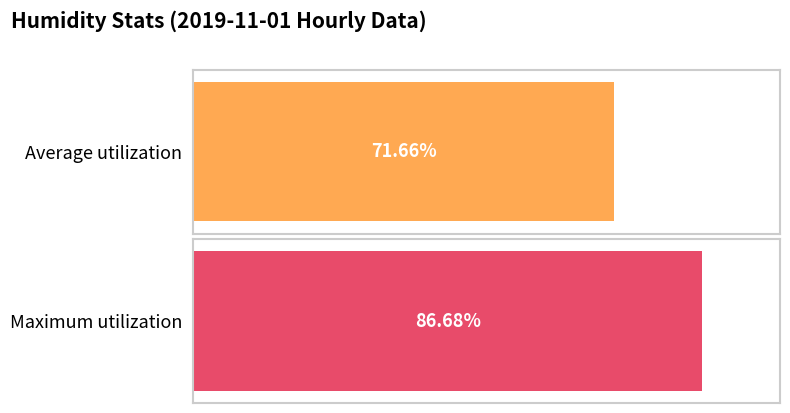

The value of Maximum utilization at 16:00 is 26.0. True or false?

False